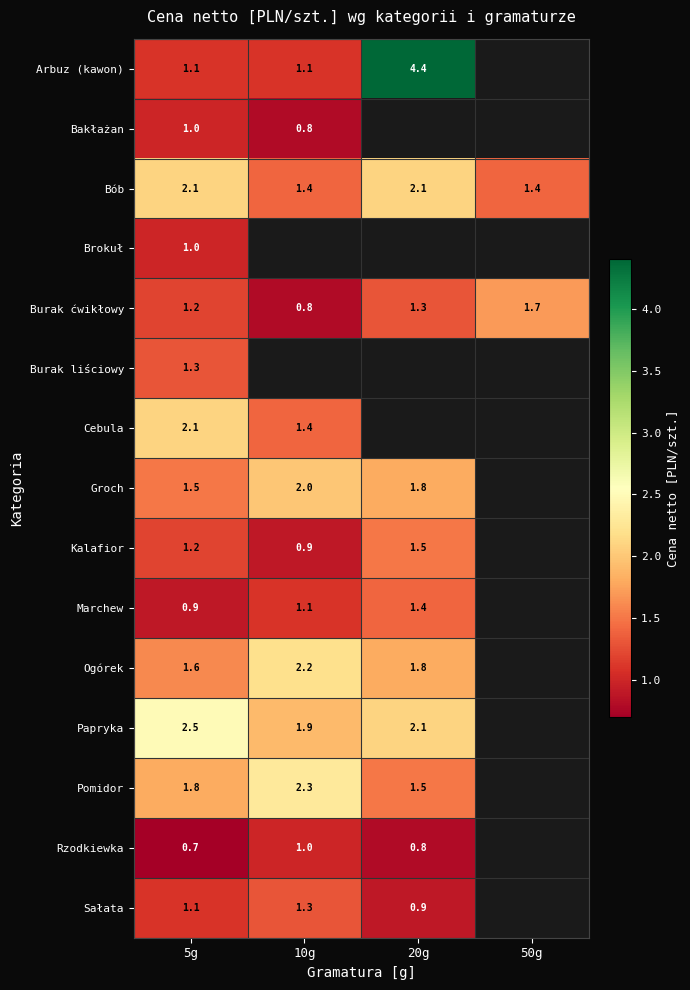

Is the value of Arbuz (kawon) at 20g greater than the value of Groch at 20g?

Yes